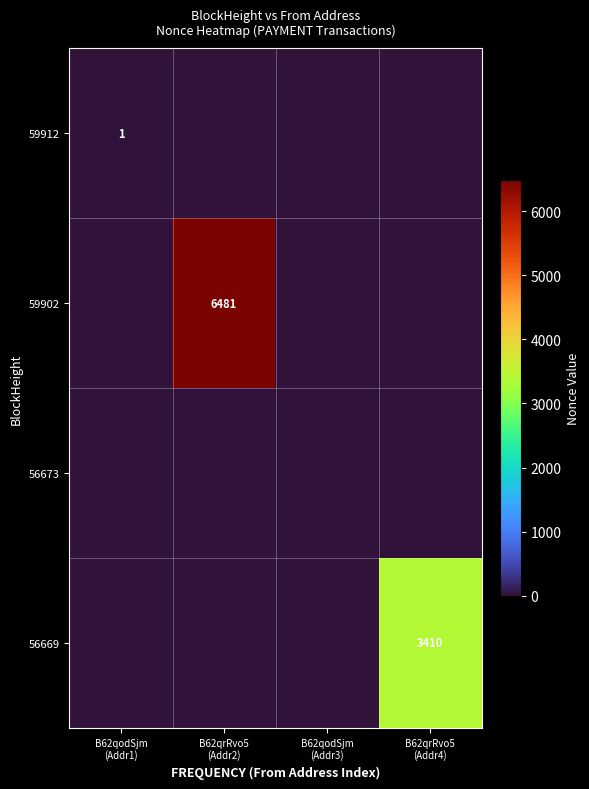

Which series changed the most between B62qodSjm (Addr1) and B62qodSjm (Addr3)?

59912